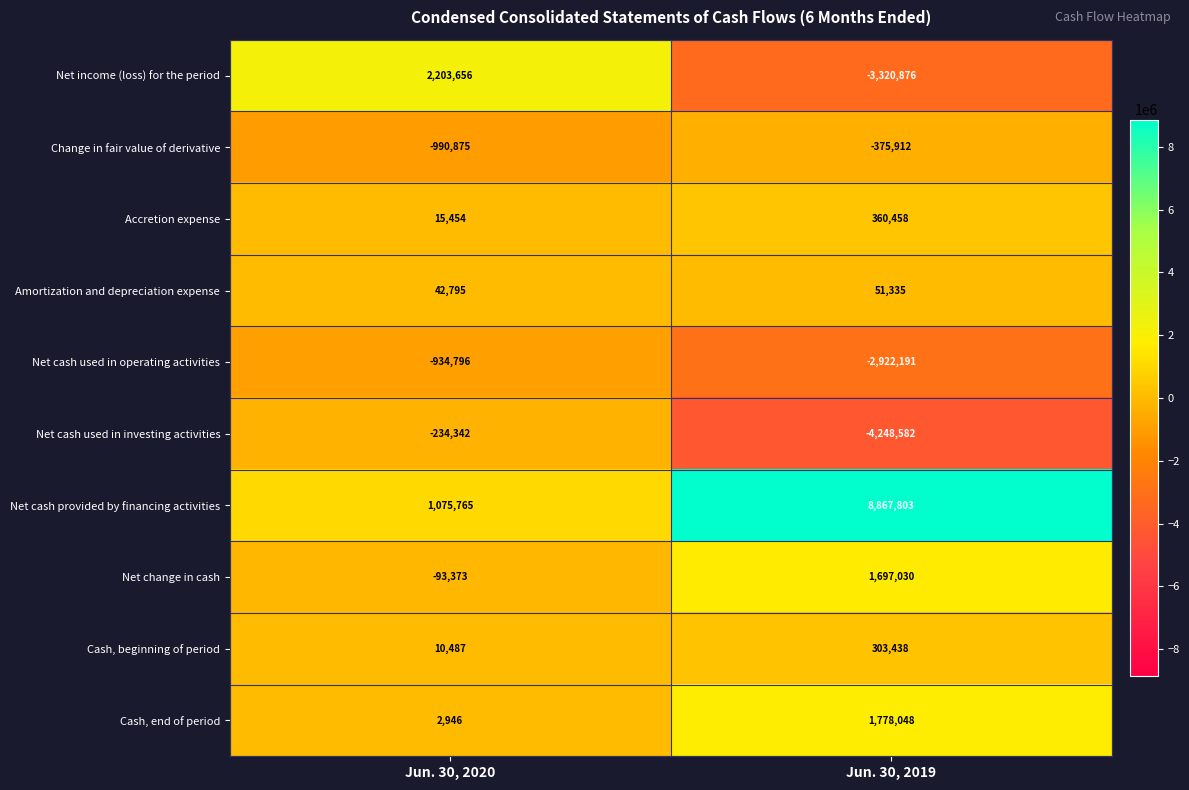

What is the difference between the Net cash used in investing activities values at Jun. 30, 2019 and Jun. 30, 2020?

4014240